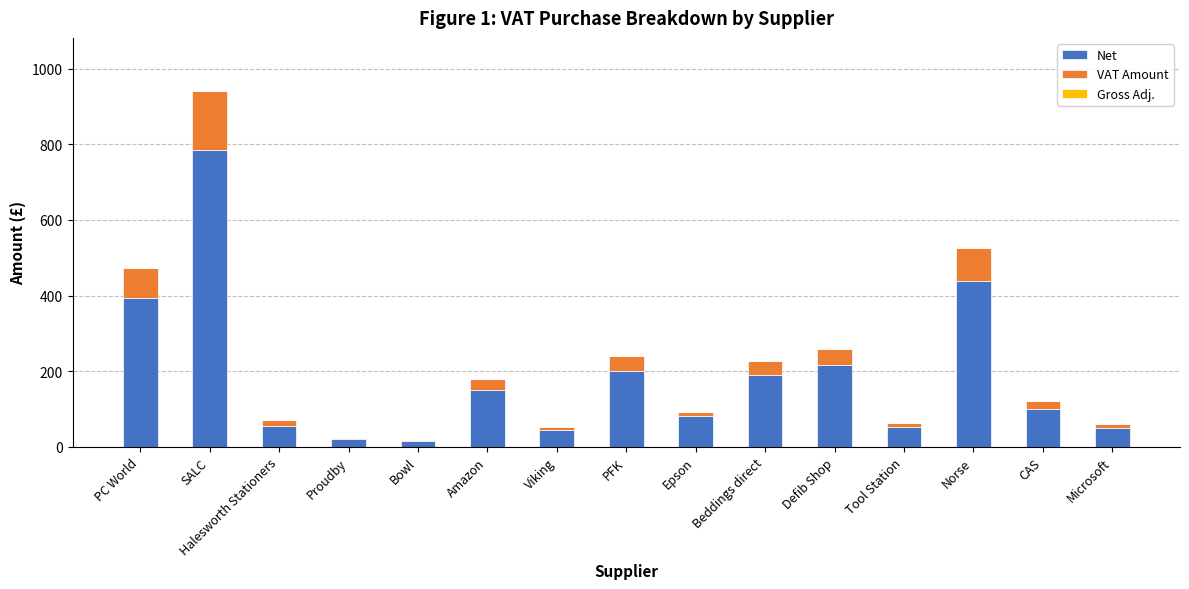

How many categories are shown in the chart?

15